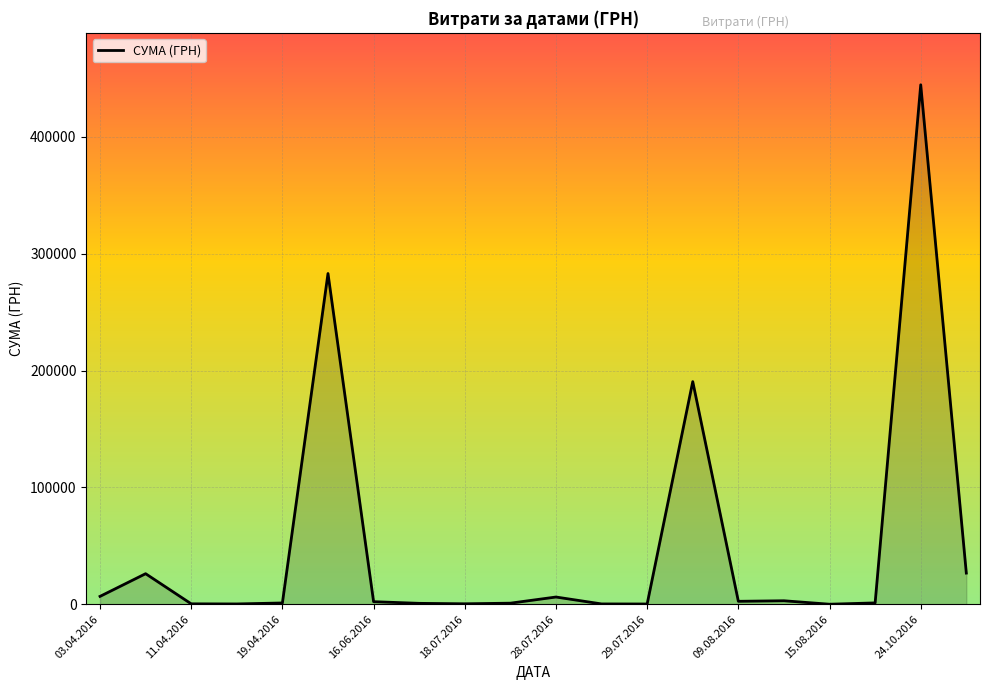

What is the difference between the maximum and minimum values?

444499.1